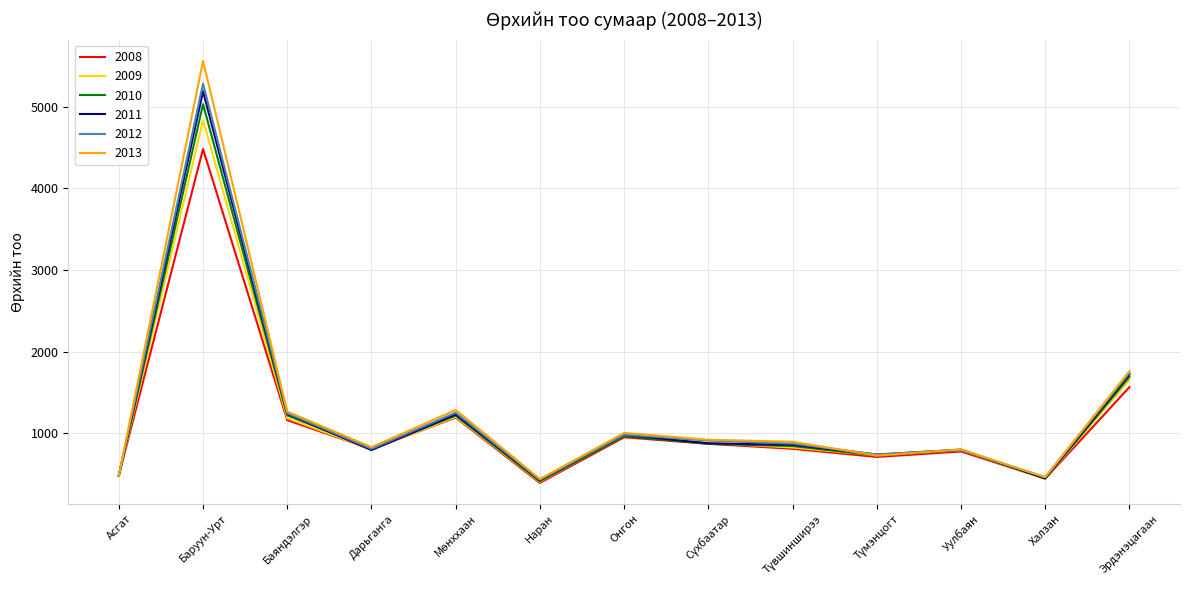

Where is the first local minimum for 2011?

Дарьганга